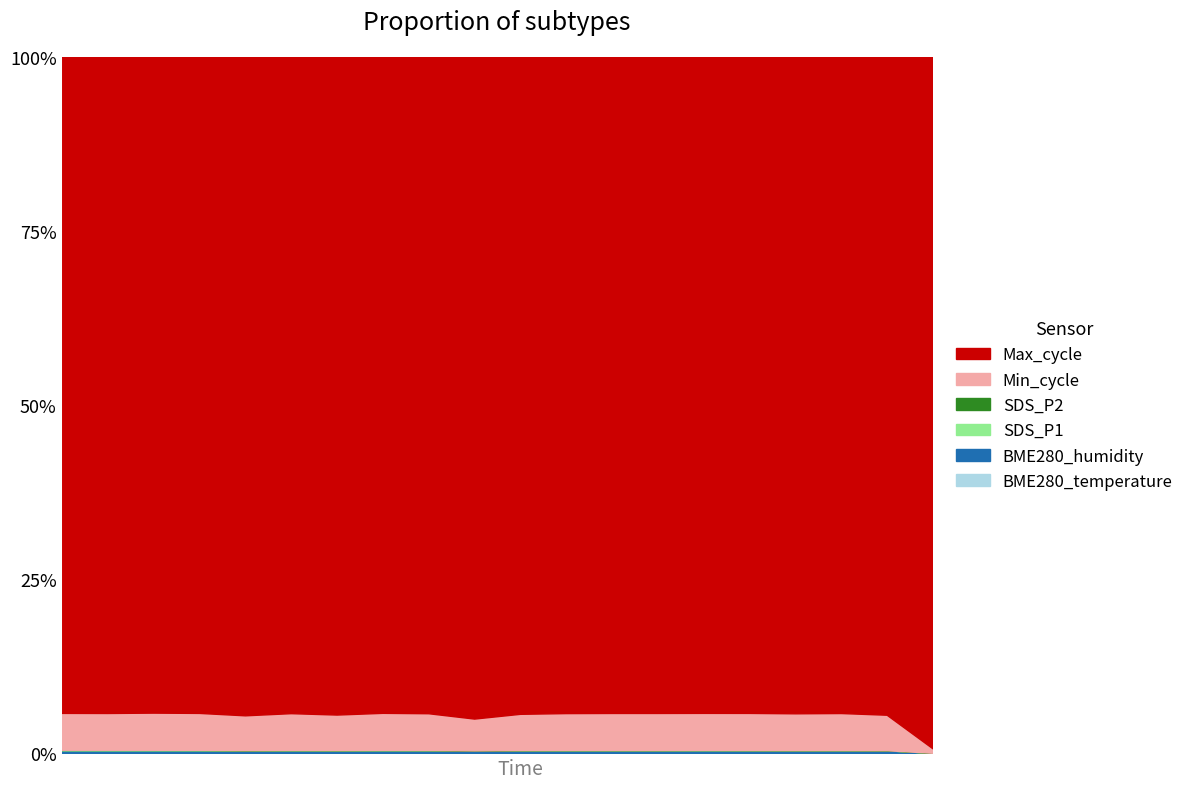

True or false: BME280_temperature has more than 1 interior local peaks.

False